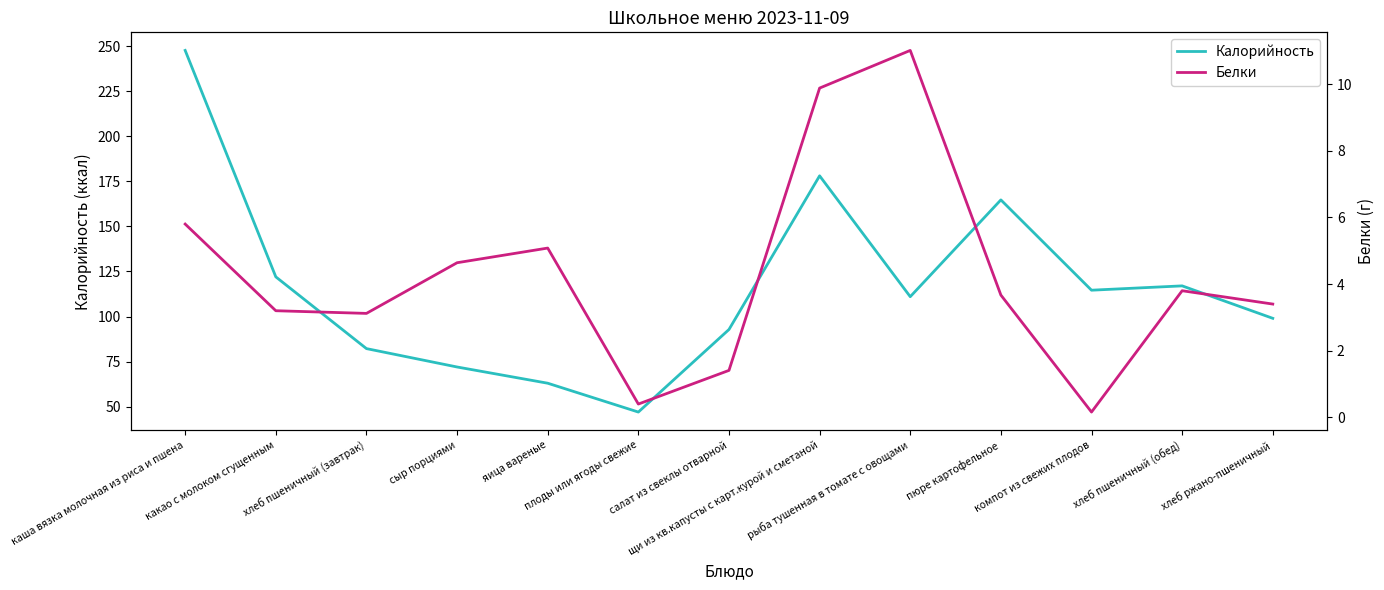

At which category is the sum across all series the highest?

каша вязка молочная из риса и пшена